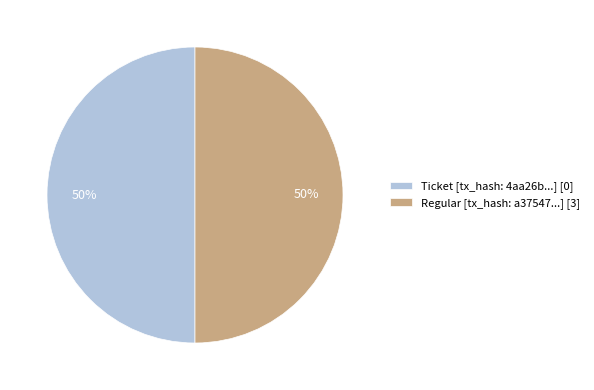

Combined, do Ticket [tx_hash: 4aa26b...] [0] and Regular [tx_hash: a37547...] [3] account for over 50%?

Yes